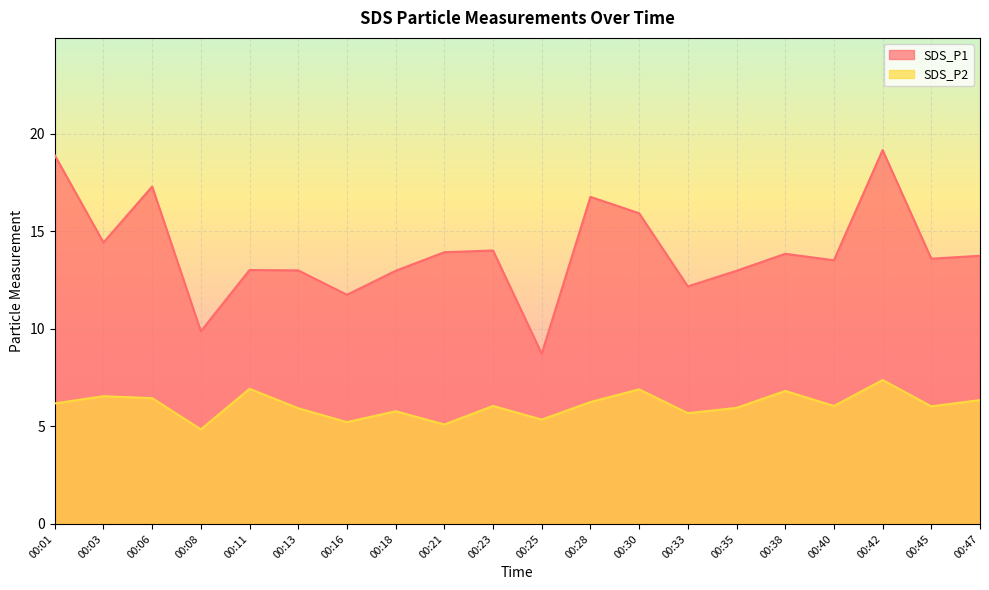

The value of SDS_P2 at 00:08 is 7.1. True or false?

False